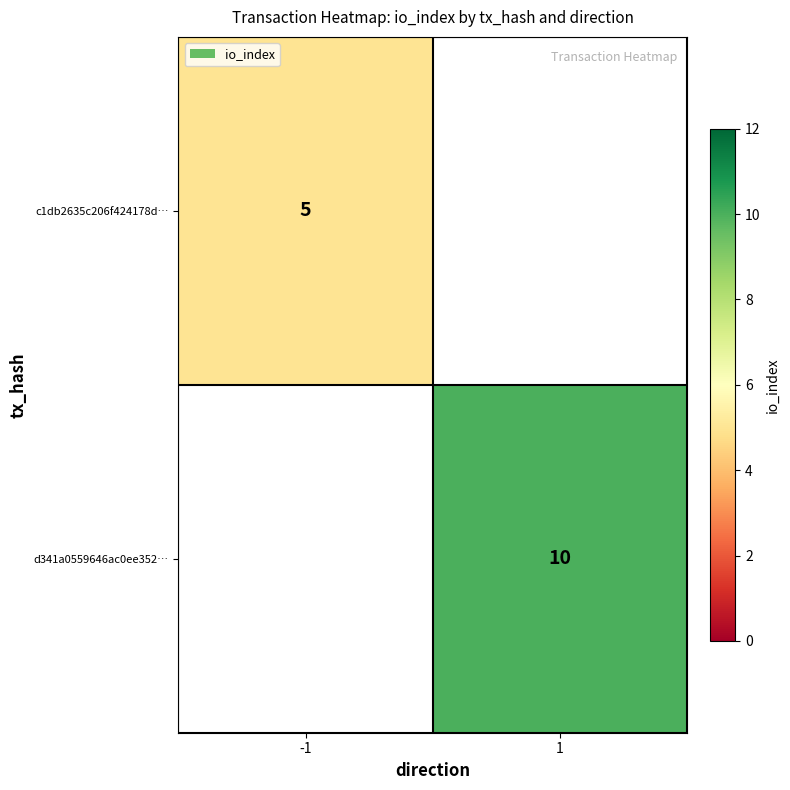

Count the number of categories in the chart.

2